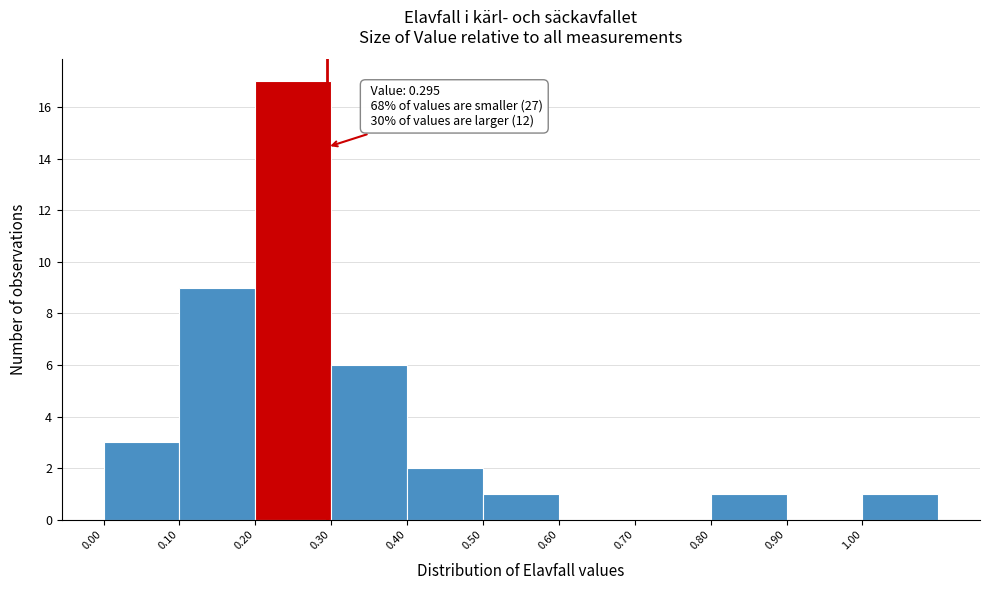

Which range on the x-axis has the tallest bar?

0.2 to 0.3